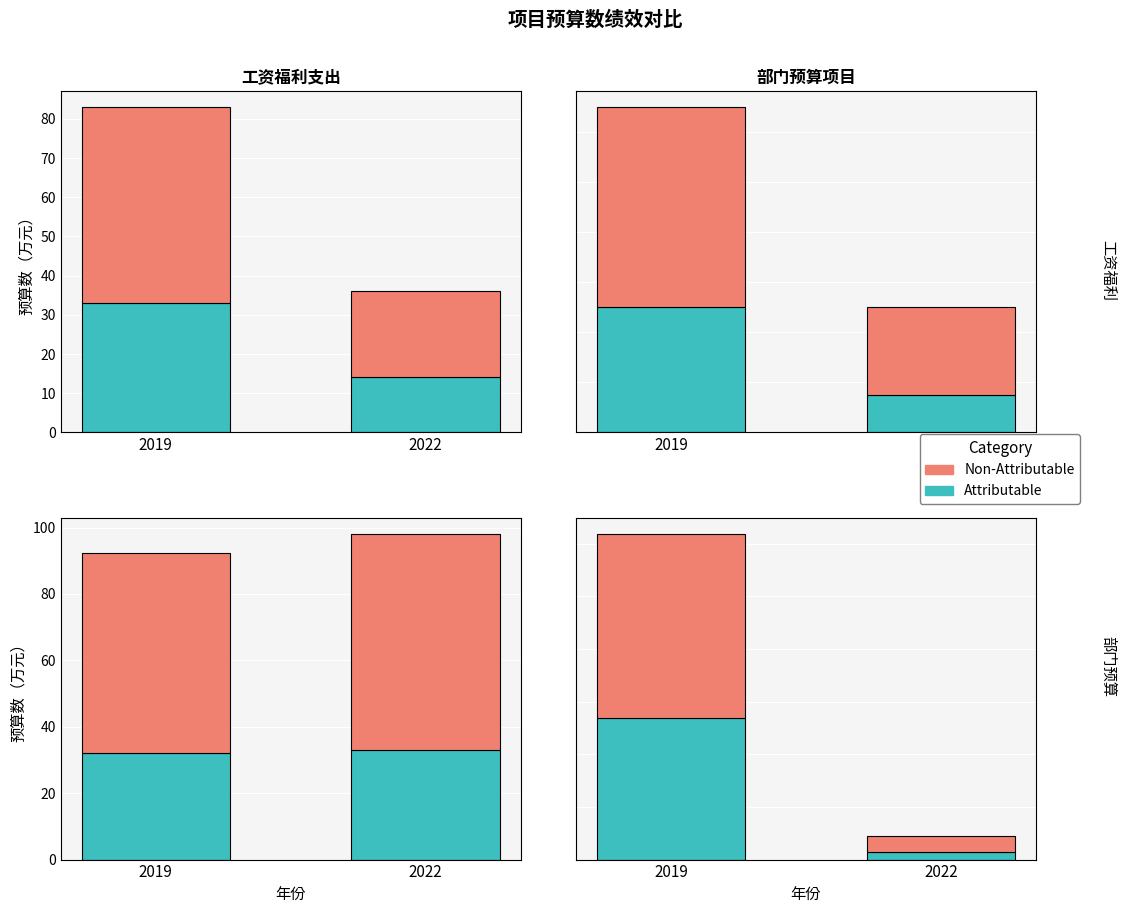

How many groups of bars are there?

2